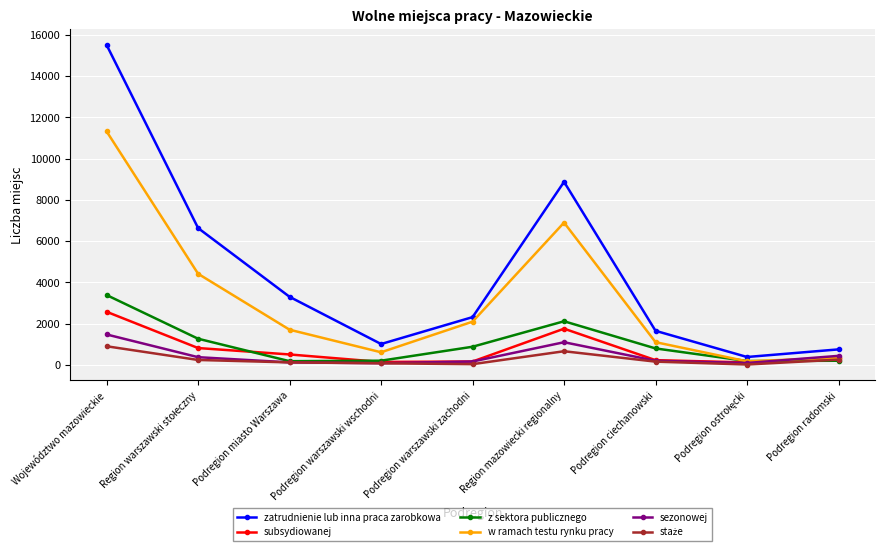

Where is zatrudnienie lub inna praca zarobkowa nearest to the value 7945?

Region mazowiecki regionalny